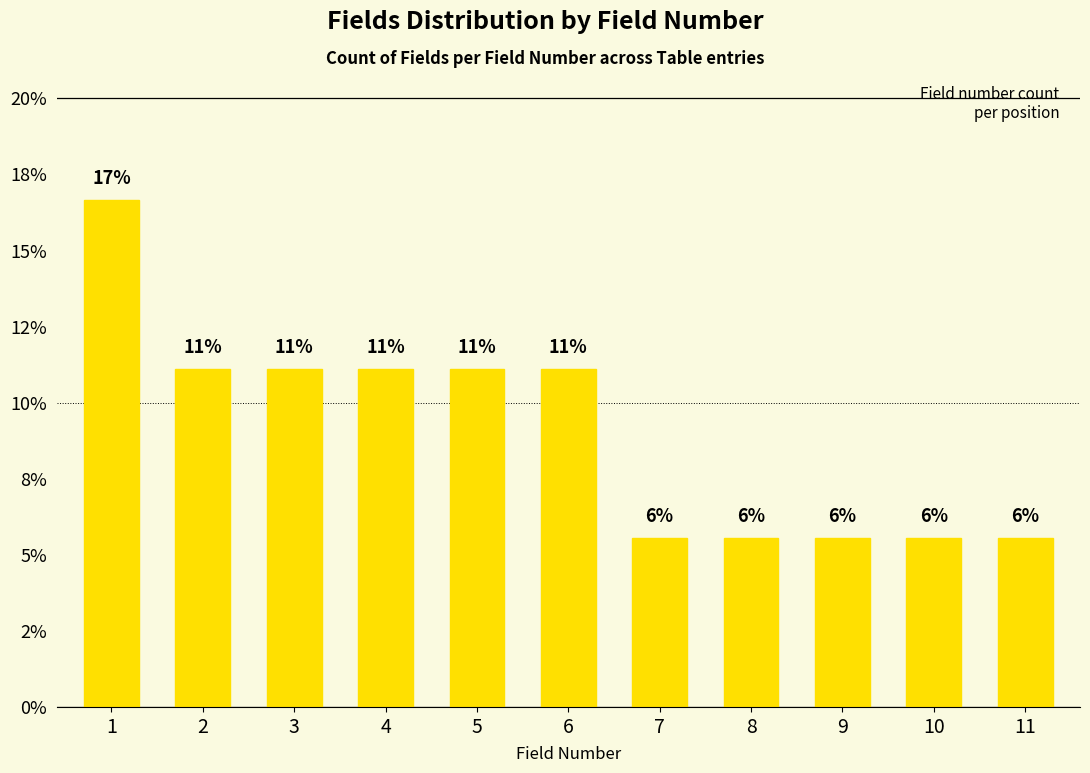

The chart shows a value of 11.1 at 2. True or false?

True